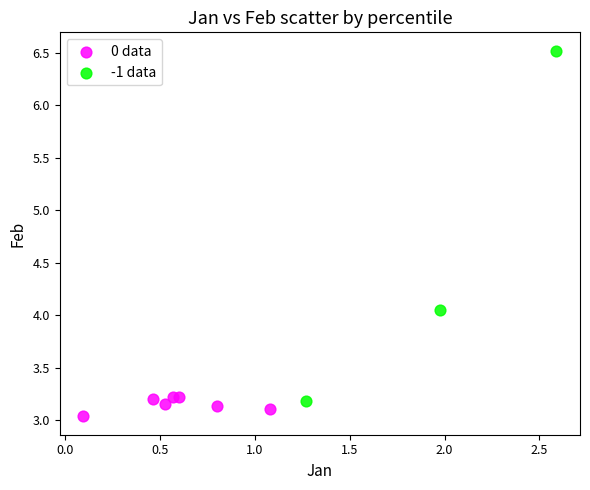

Which series has the largest Y range (max minus min)?

-1 data